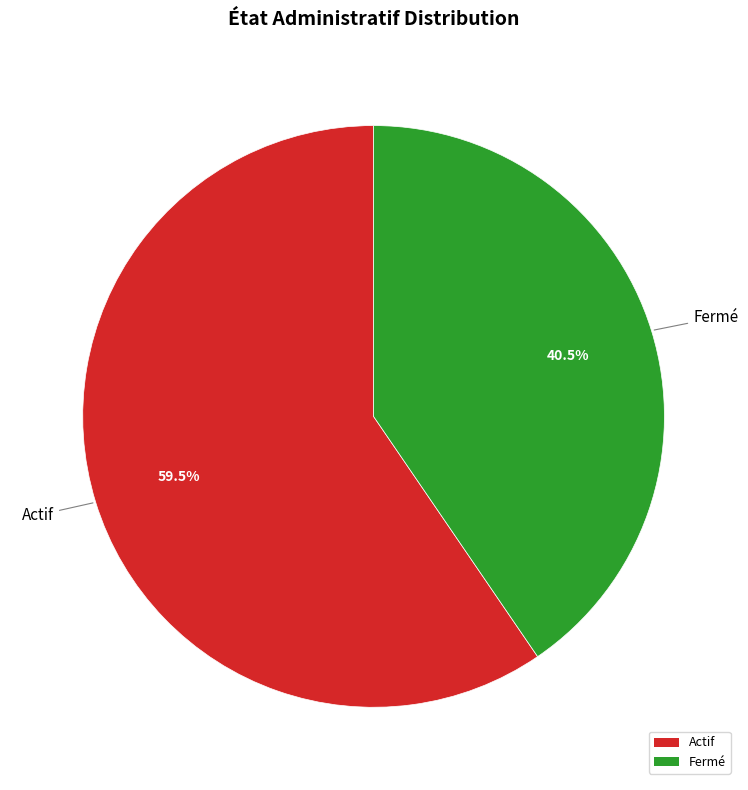

Which slice is the largest?

Actif